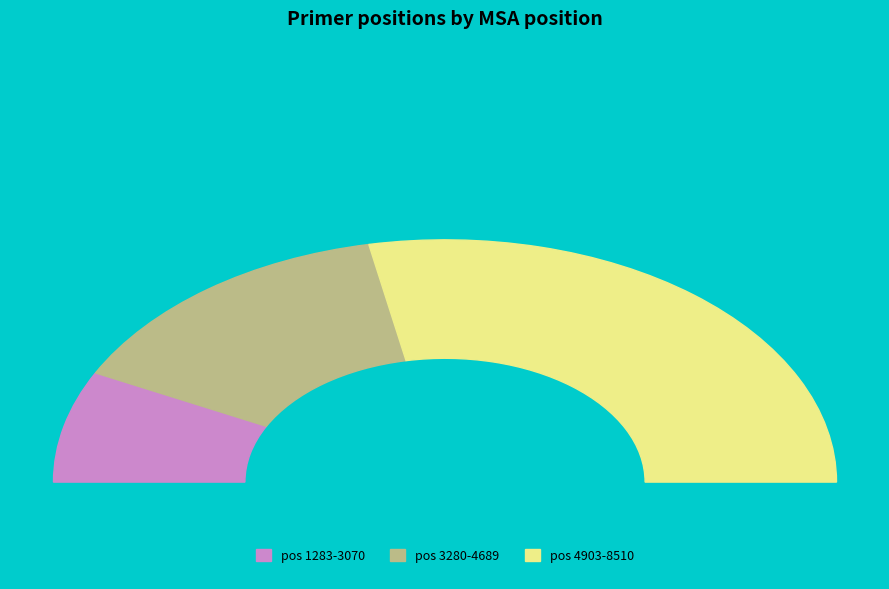

Do 4184 and 3647 together represent more than half of the pie?

No